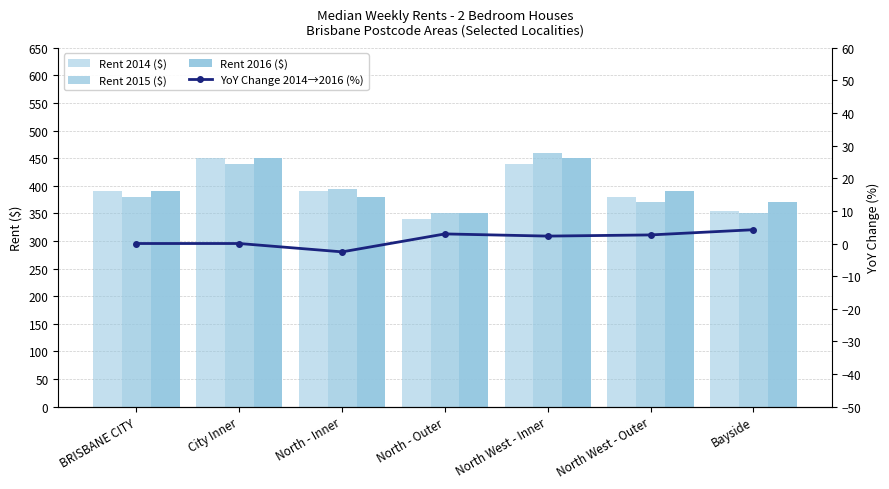

What is the label of the 1st bar from the right?

Bayside